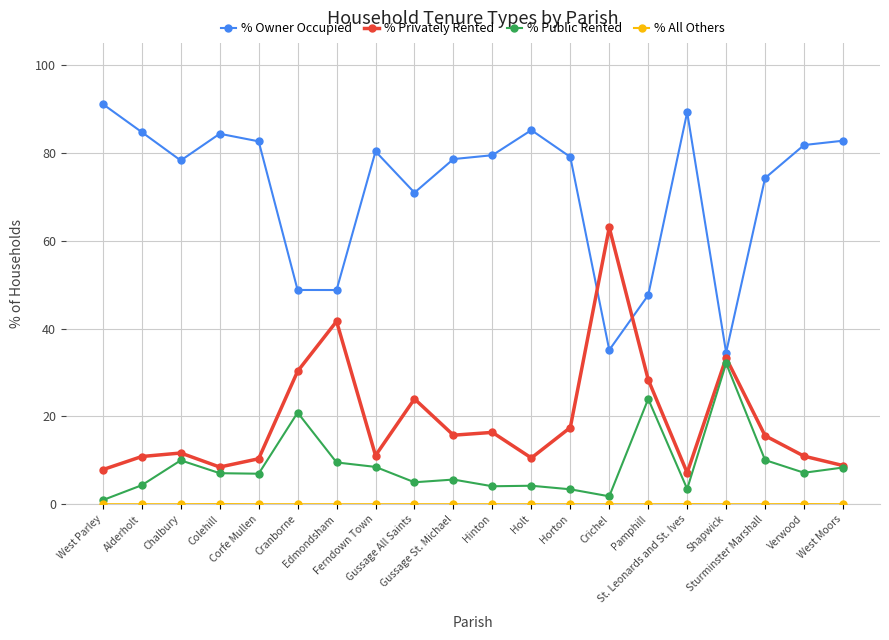

True or false: % Owner Occupied and % Privately Rented intersect in this chart.

True